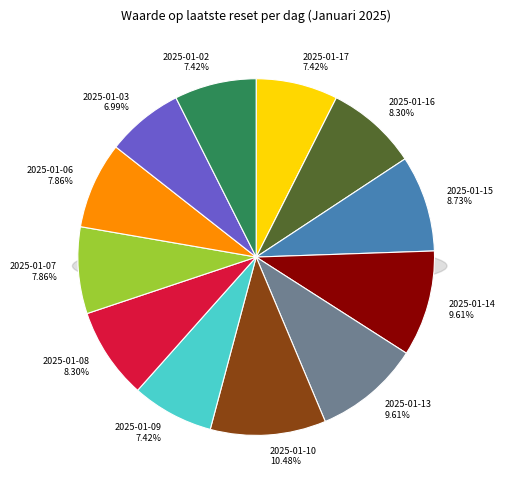

Is it true that 2025-01-17 is 7% of the pie?

True